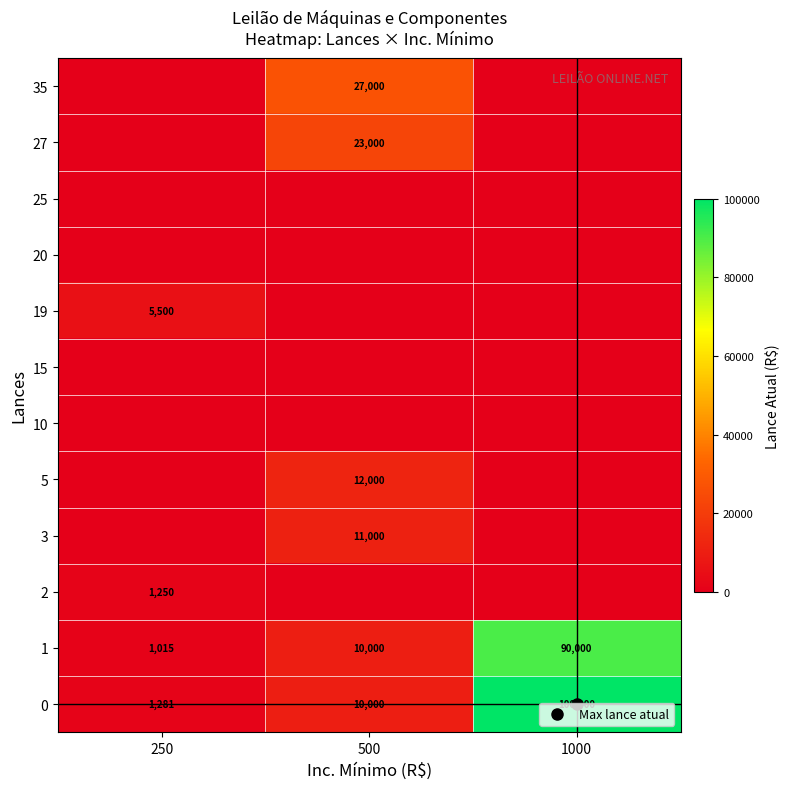

List the labels in order of 35 value, smallest first.

250, 1000, 500